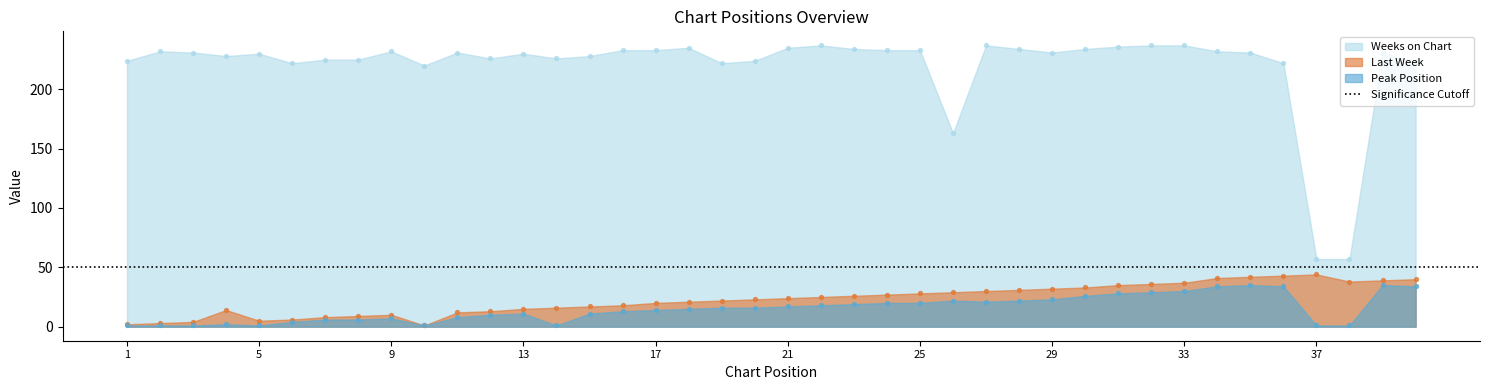

At how many categories does at least one series exceed 166?

37